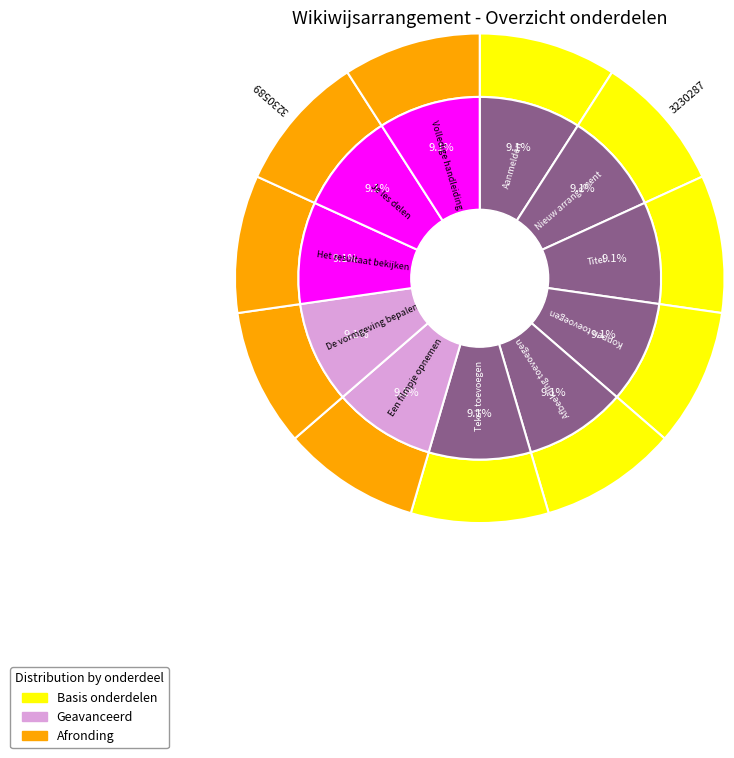

True or false: Koppen toevoegen accounts for 1% of the total.

False